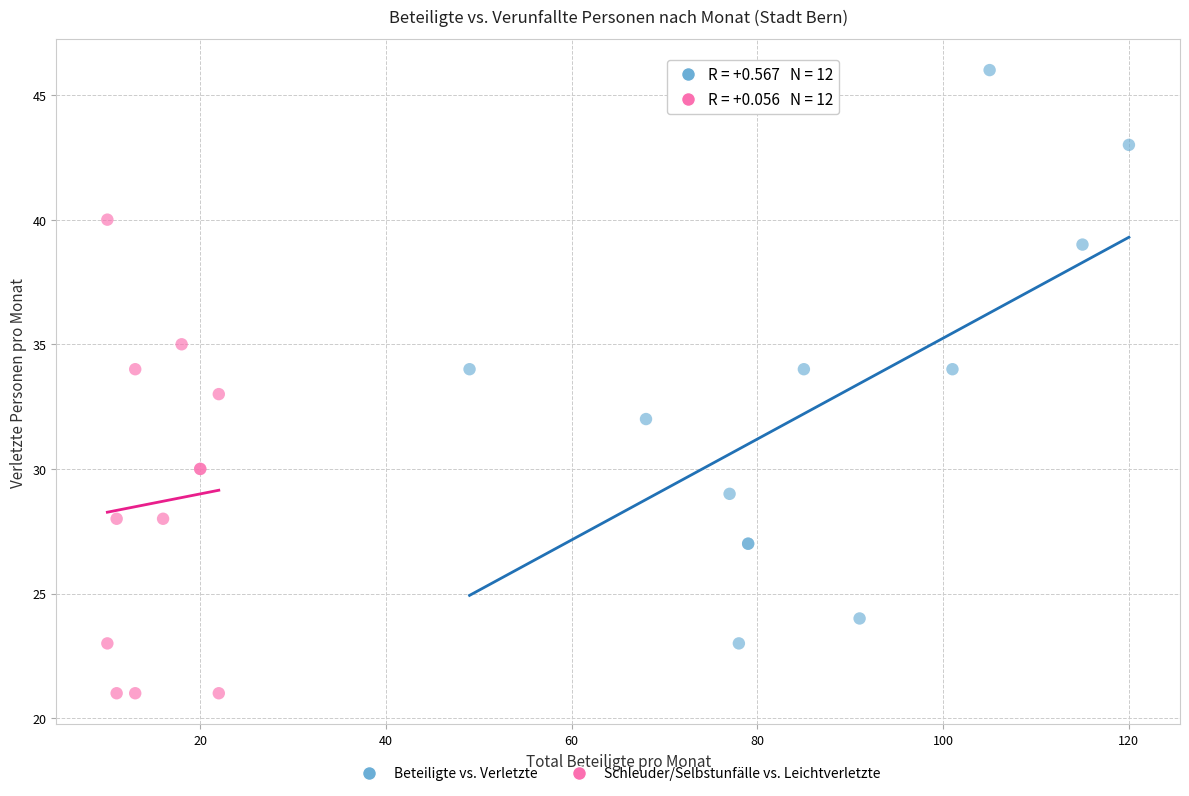

Which series has the widest spread of Y values?

Beteiligte vs. Verletzte